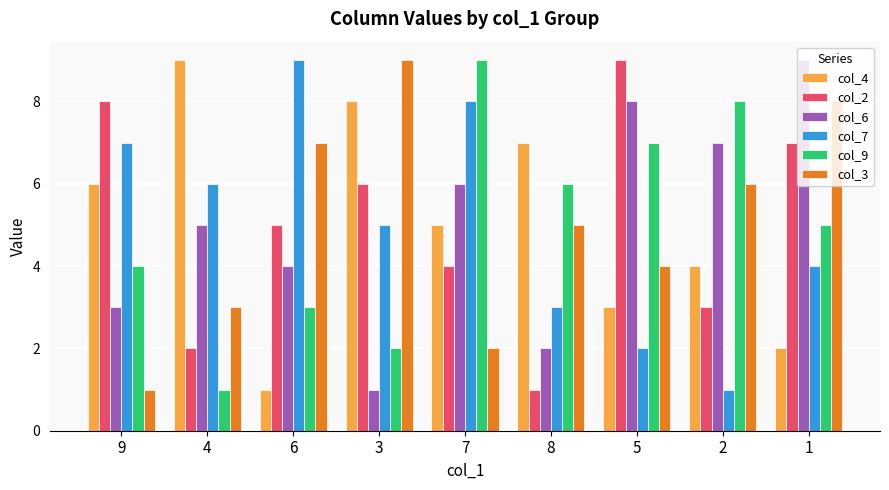

How many groups of bars are there?

9